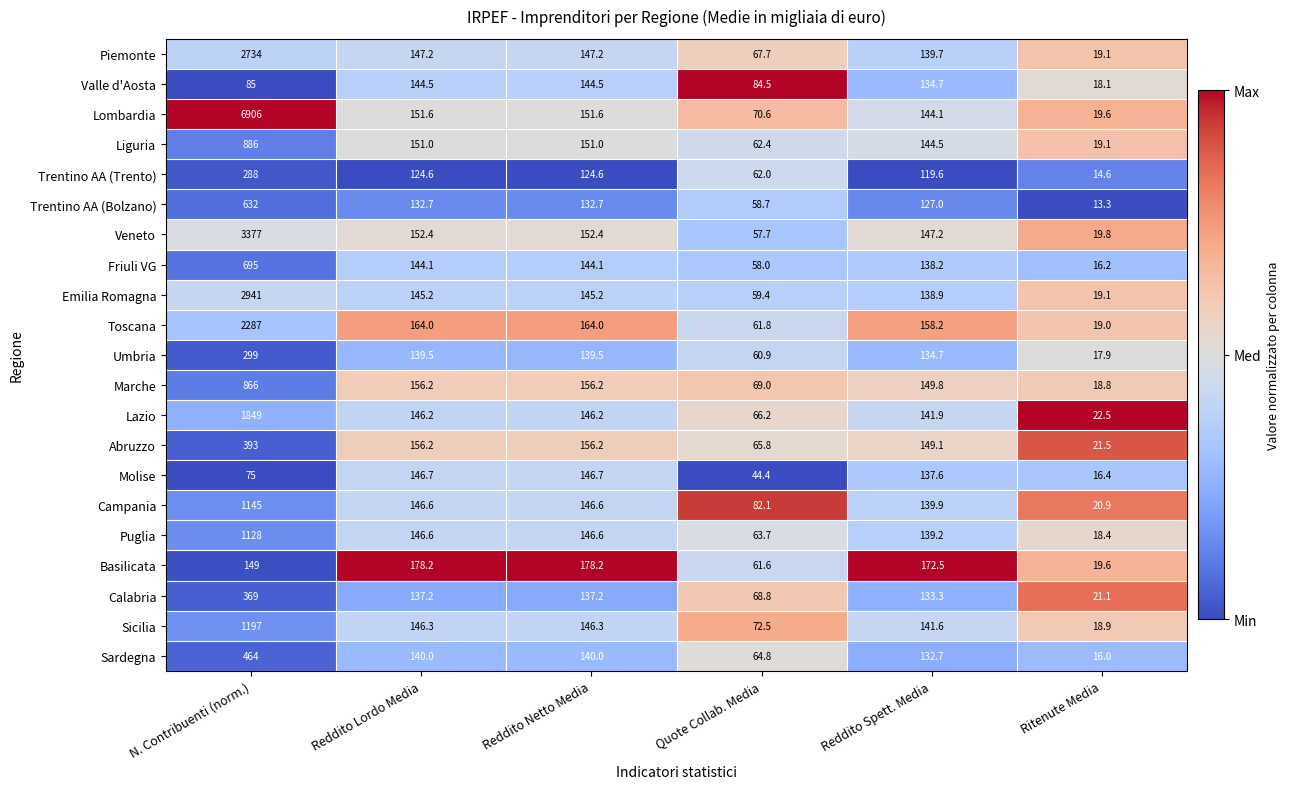

What is the approximate value of Sicilia at Reddito Spett. Media?

141.6